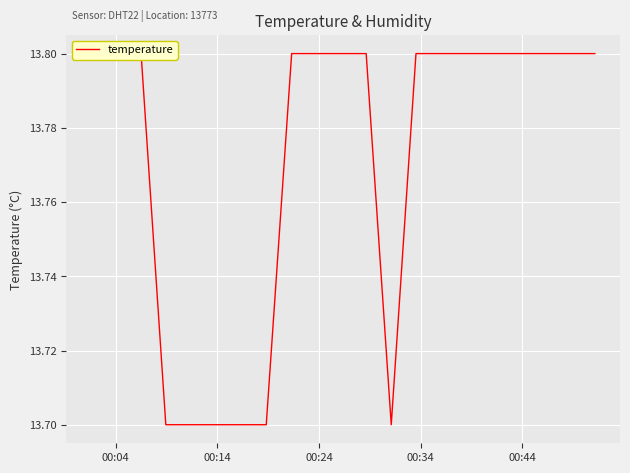

Reading left to right, list all the values displayed in this chart.

13.8	13.8	13.8	13.7	13.7	13.7	13.7	13.7	13.8	13.8	13.8	13.8	13.7	13.8	13.8	13.8	13.8	13.8	13.8	13.8